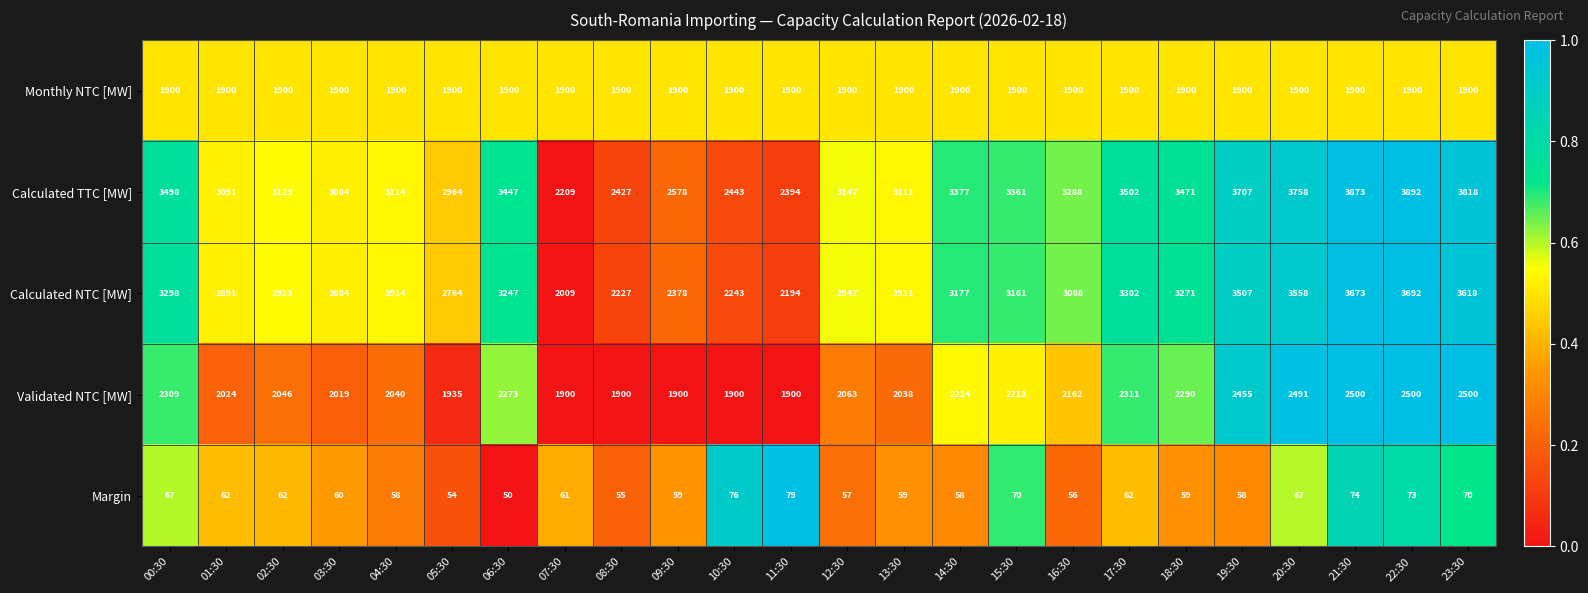

At which label does Calculated NTC [MW] first exceed 3088?

00:30